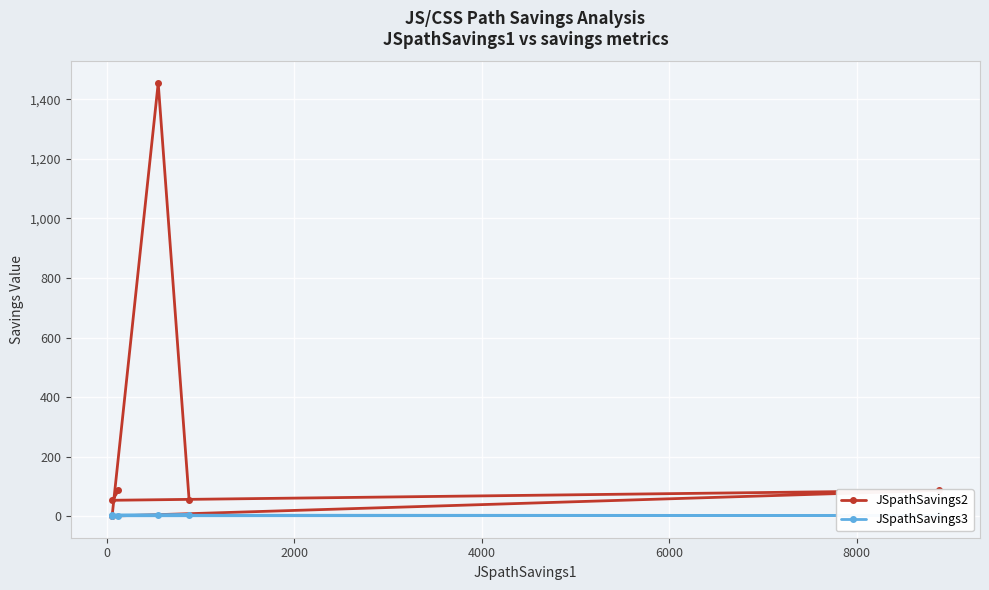

Which series ends up on top after the final intersection of JSpathSavings3 and JSpathSavings2?

JSpathSavings2